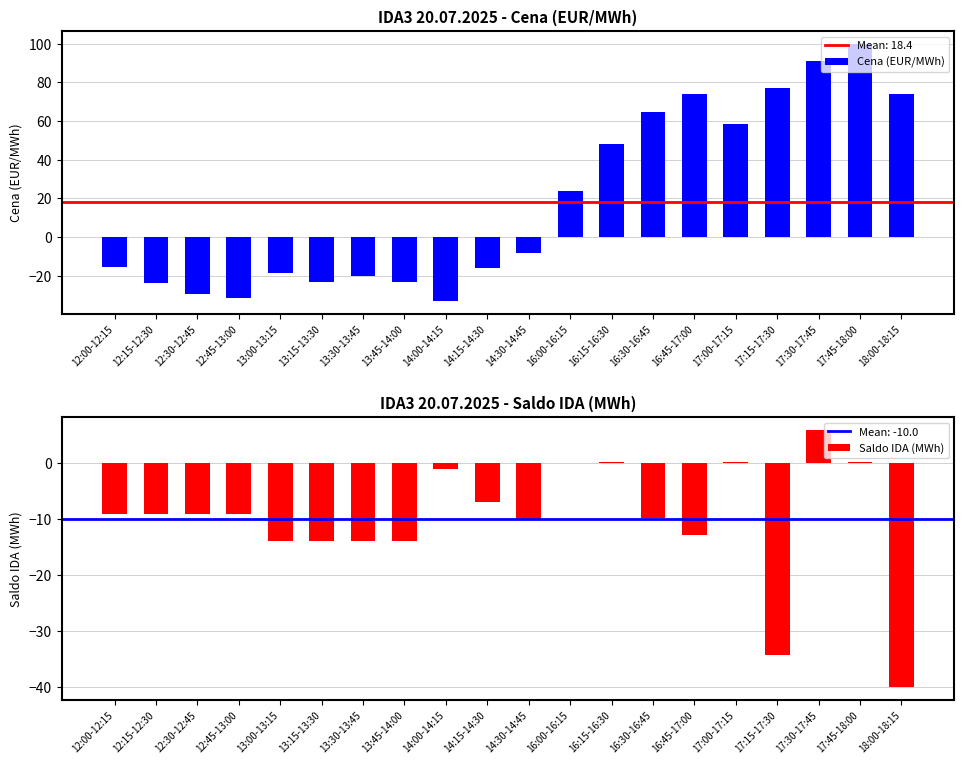

Does the chart contain any negative values?

Yes